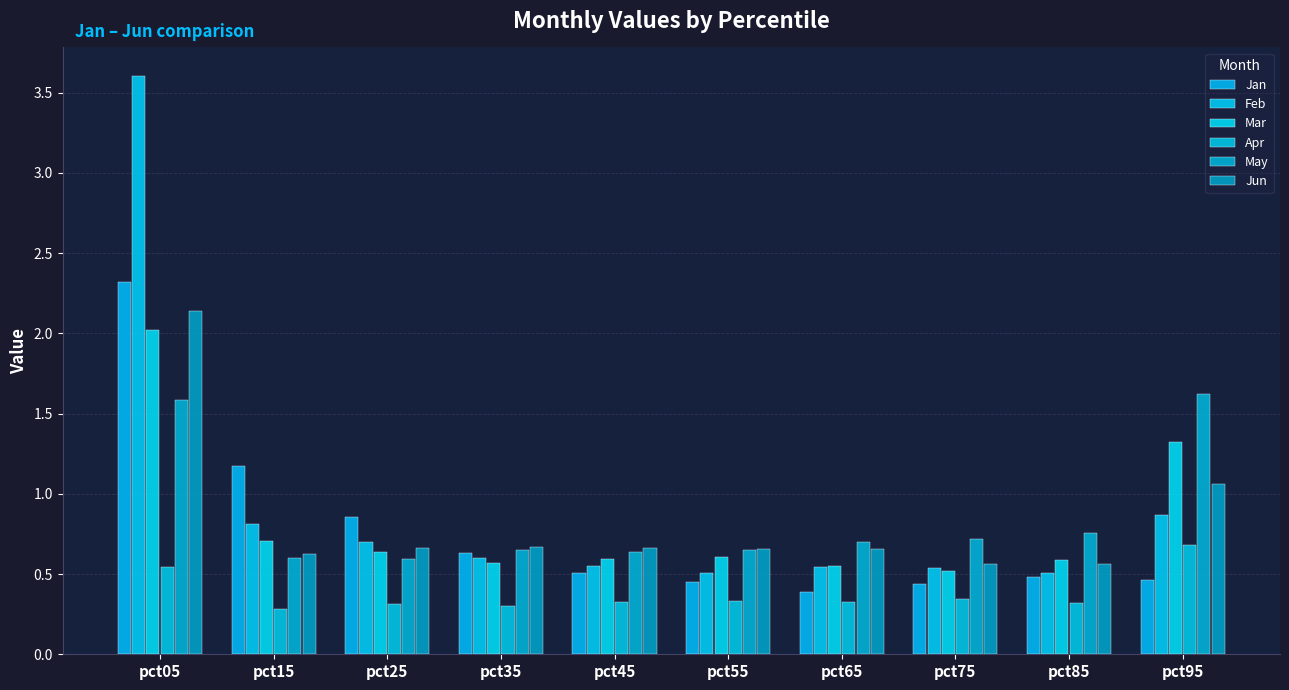

Reading left to right, list all the values displayed in this chart.

Jan: 2.3	1.2	0.9	0.6	0.5	0.5	0.4	0.4	0.5	0.5
Feb: 3.6	0.8	0.7	0.6	0.6	0.5	0.5	0.5	0.5	0.9
Mar: 2.0	0.7	0.6	0.6	0.6	0.6	0.5	0.5	0.6	1.3
Apr: 0.5	0.3	0.3	0.3	0.3	0.3	0.3	0.3	0.3	0.7
May: 1.6	0.6	0.6	0.6	0.6	0.7	0.7	0.7	0.8	1.6
Jun: 2.1	0.6	0.7	0.7	0.7	0.7	0.7	0.6	0.6	1.1